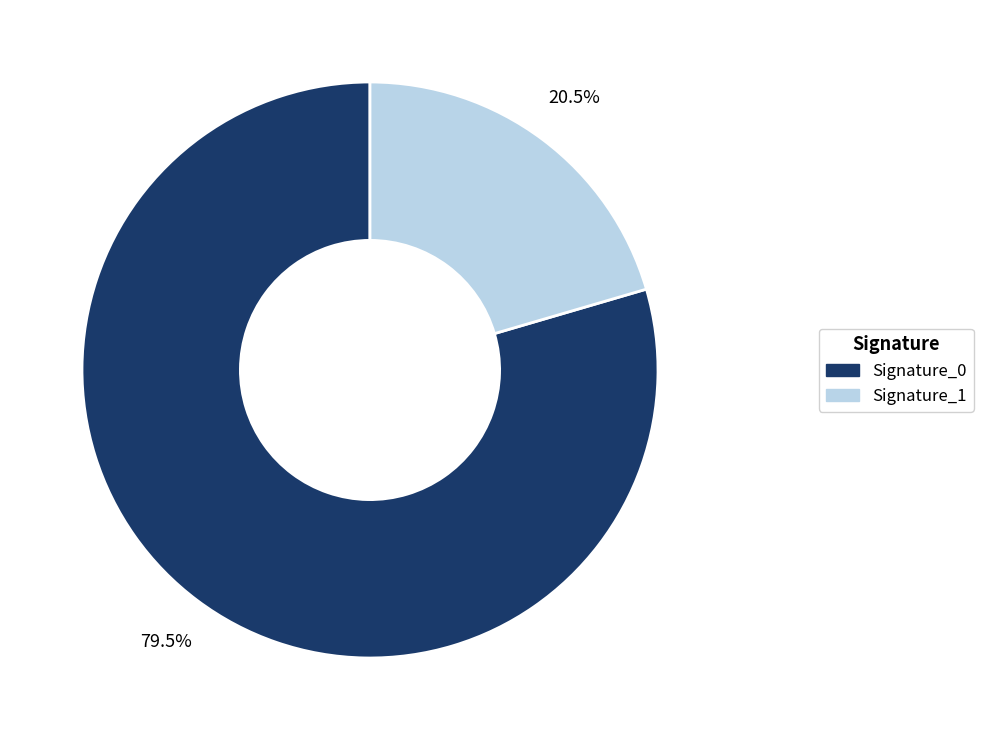

What is the total percentage of Signature_1 and Signature_0?

100.0%